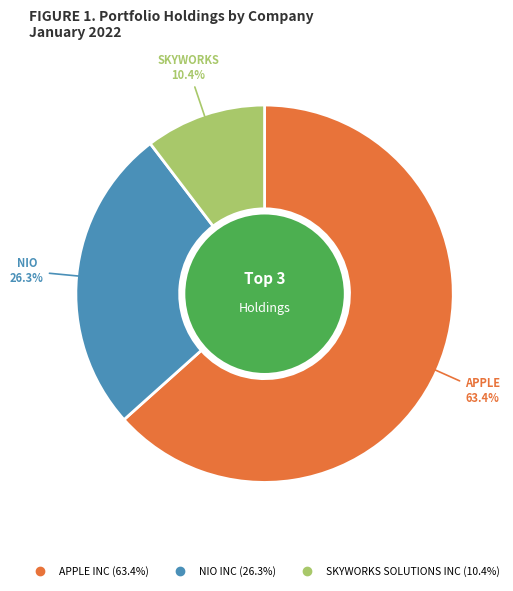

To the nearest percent, what is the difference between the largest and smallest slice percentages?

53%